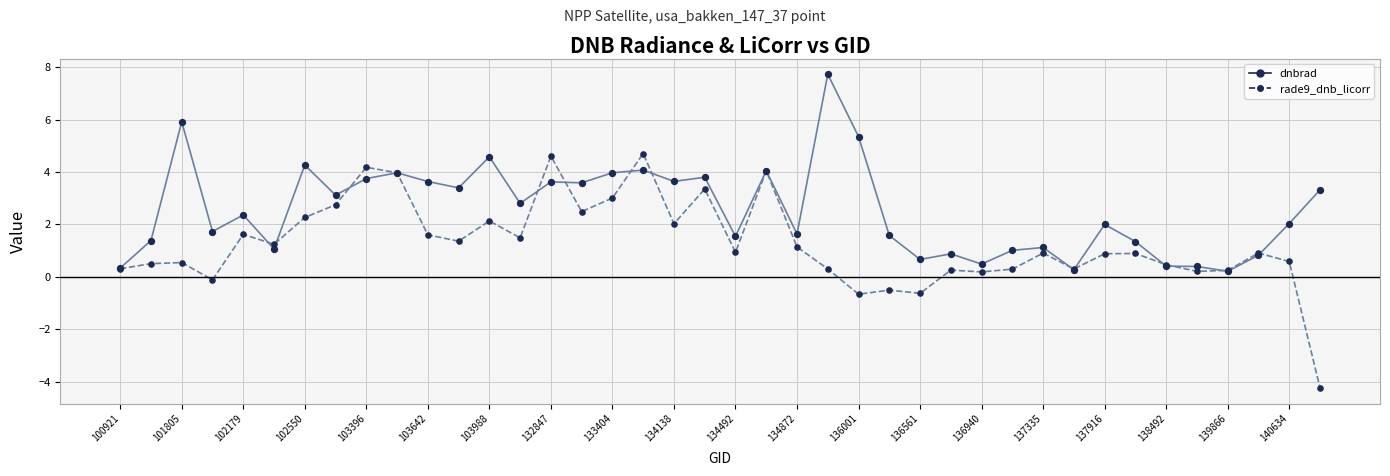

Which series has the largest total across all categories?

dnbrad